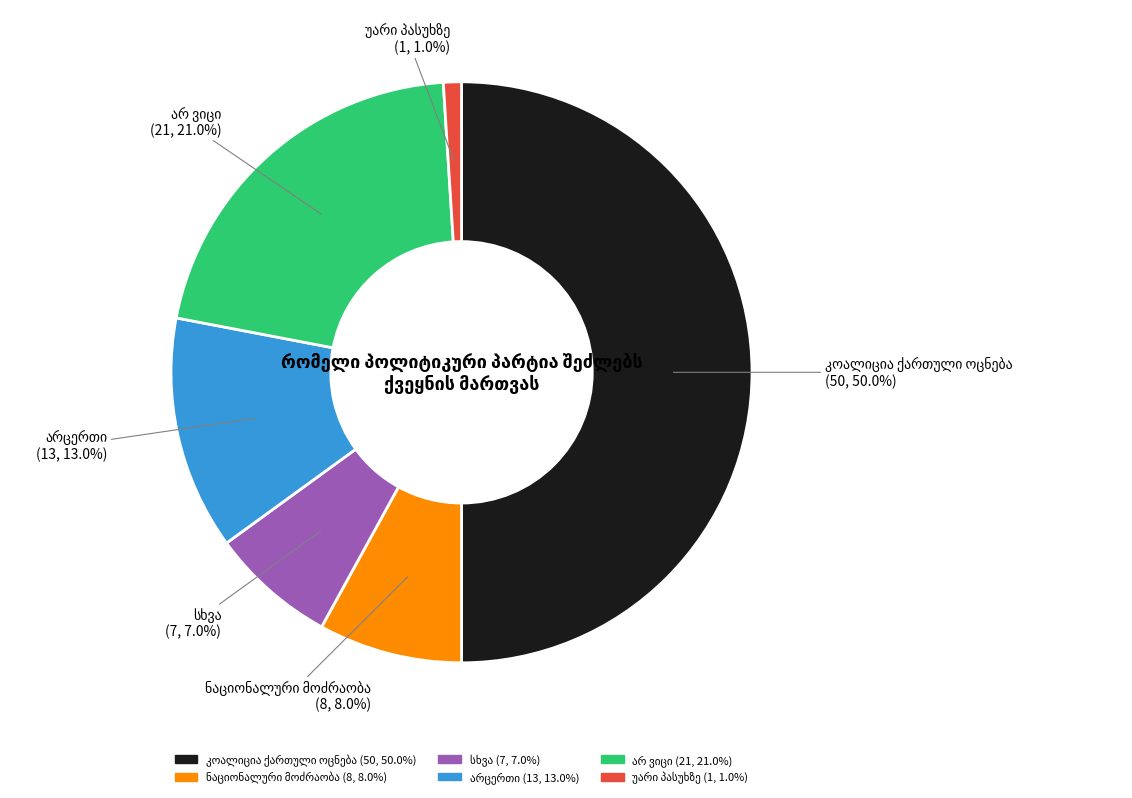

What portion of the pie excludes არცერთი?

87.0%